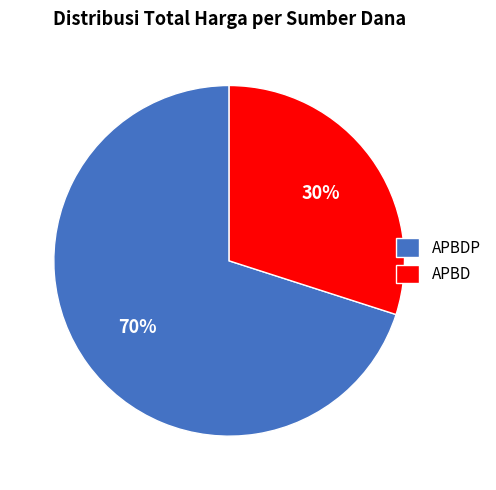

Is it true that APBDP is 70% of the pie?

True